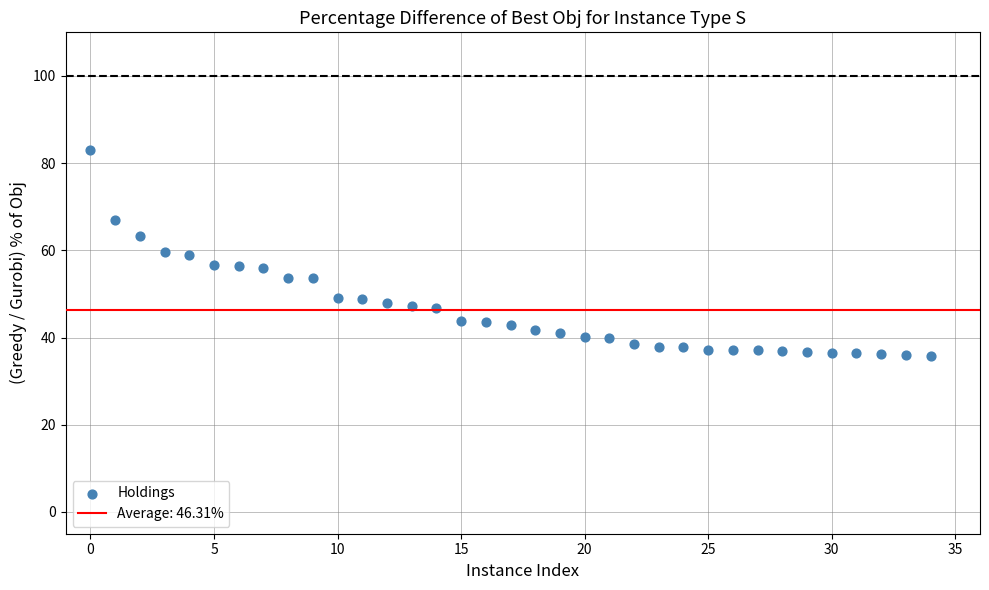

What is the range of Y values (max minus min)?

47.3